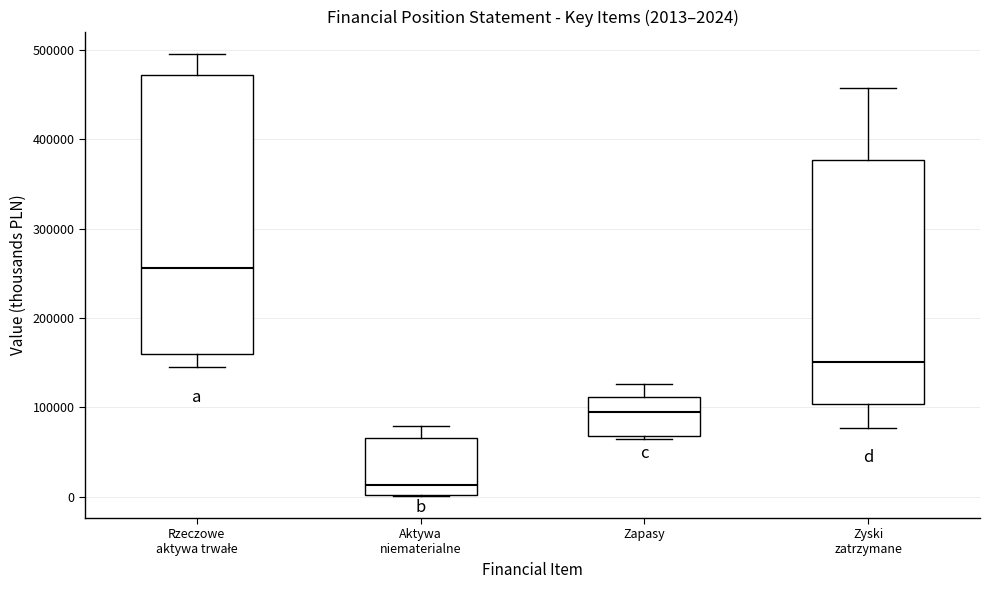

Comparing the boxes themselves (not the whiskers), which one is the tallest?

Rzeczowe aktywa trwałe